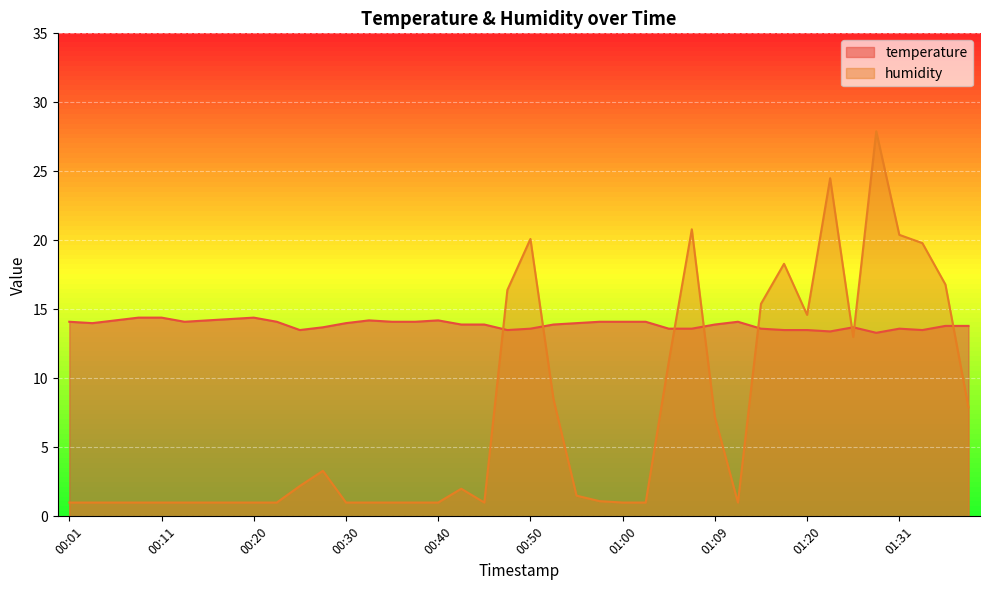

At which label does temperature first exceed 14?

00:01